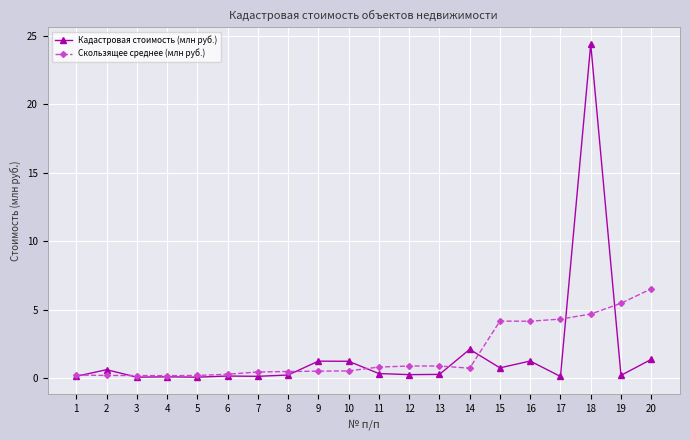

Rank the series at 7 from lowest to highest value.

Кадастровая стоимость (млн руб.), Скользящее среднее (млн руб.)